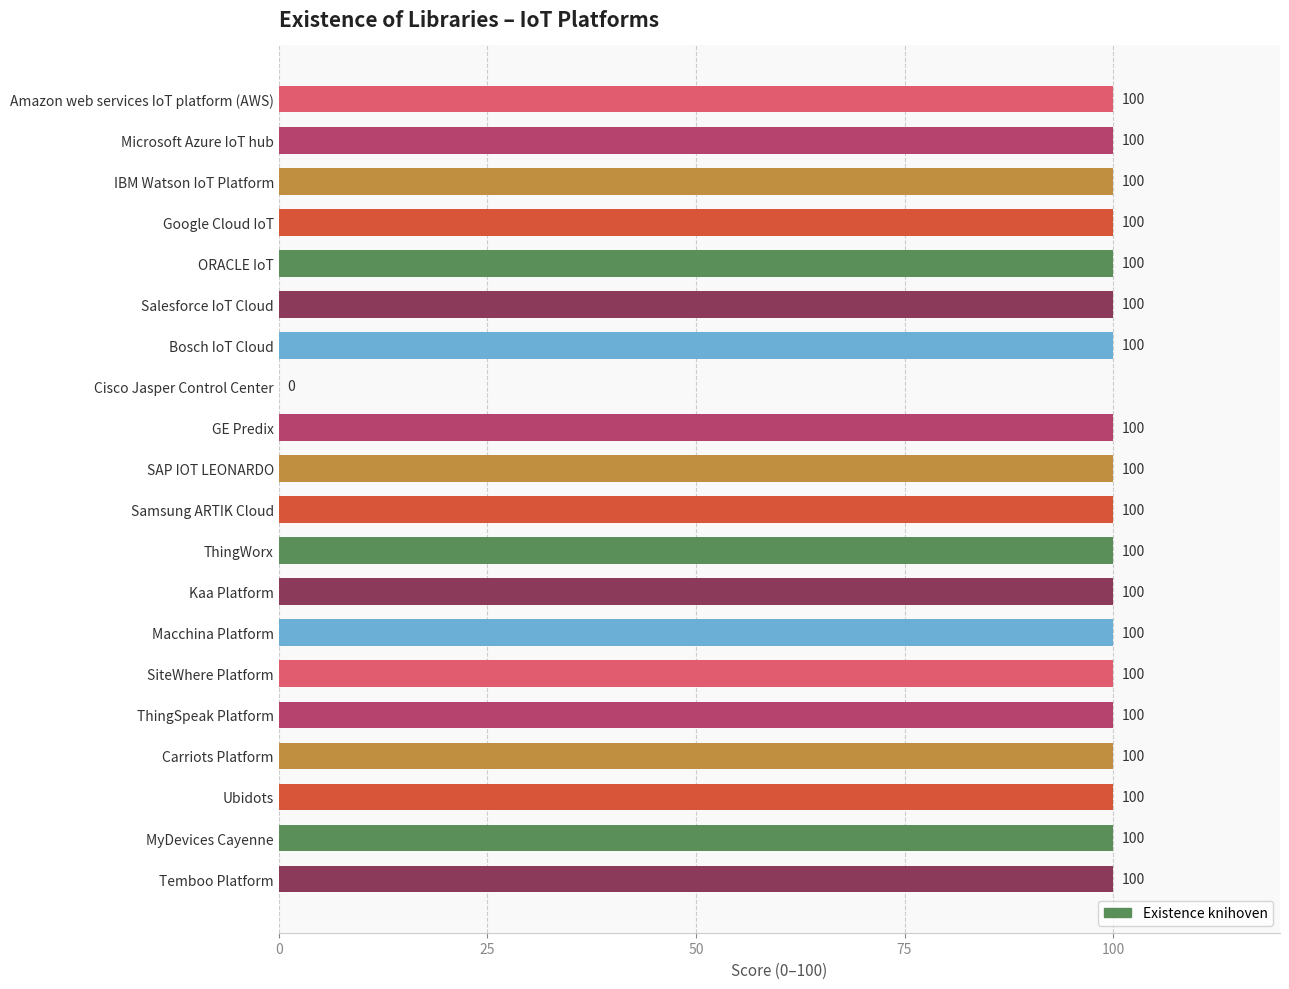

The value at Microsoft Azure IoT hub is 100. True or false?

True